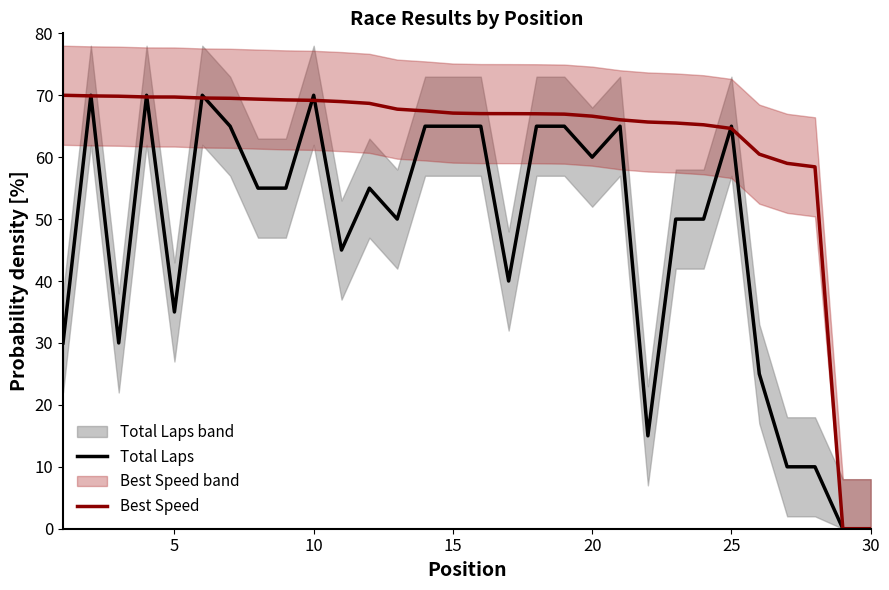

Reading left to right, list all the values displayed in this chart.

Total Laps: 30.0	70.0	30.0	70.0	35.0	70.0	65.0	55.0	55.0	70.0	45.0	55.0	50.0	65.0	65.0	65.0	40.0	65.0	65.0	60.0	65.0	15.0	50.0	50.0	65.0	25.0	10.0	10.0	0.0	0.0
Best Speed: 70.0	69.9	69.8	69.7	69.7	69.6	69.5	69.4	69.3	69.2	69.0	68.7	67.8	67.5	67.1	67.0	67.0	67.0	67.0	66.6	66.0	65.7	65.5	65.2	64.6	60.5	59.0	58.4	0.0	0.0